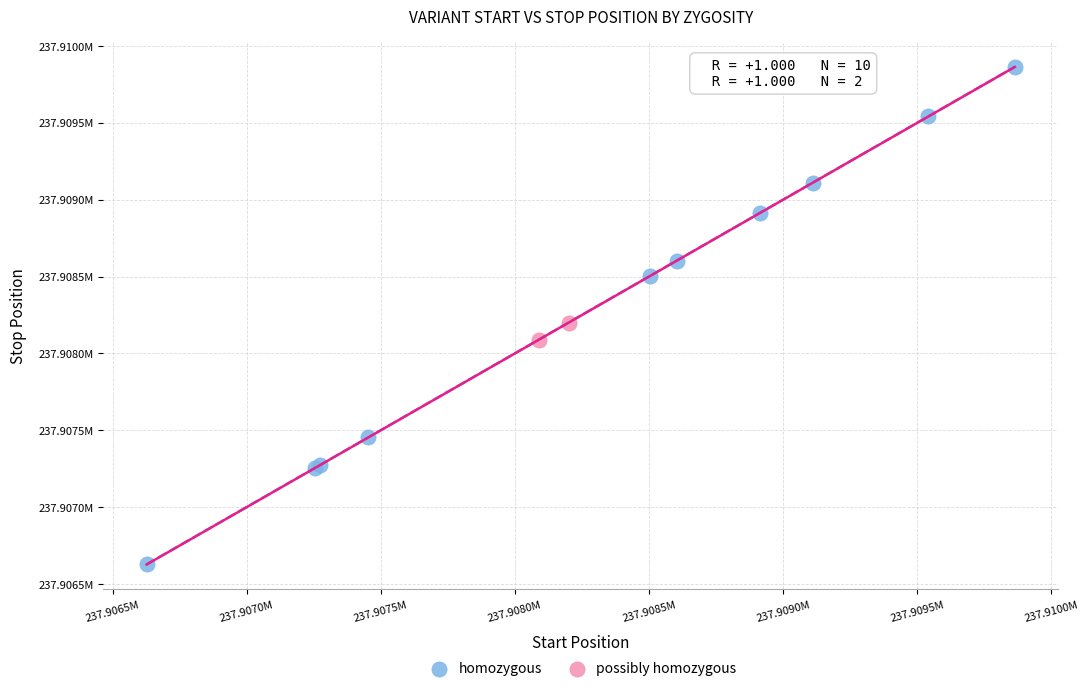

Which series reaches the maximum Y coordinate?

homozygous